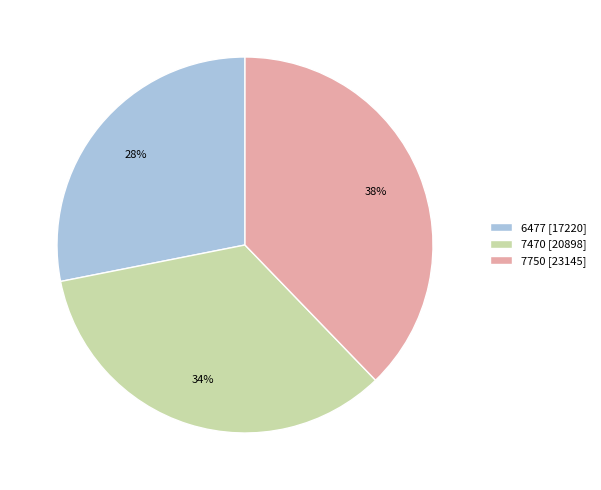

How many slices are in this pie chart?

3